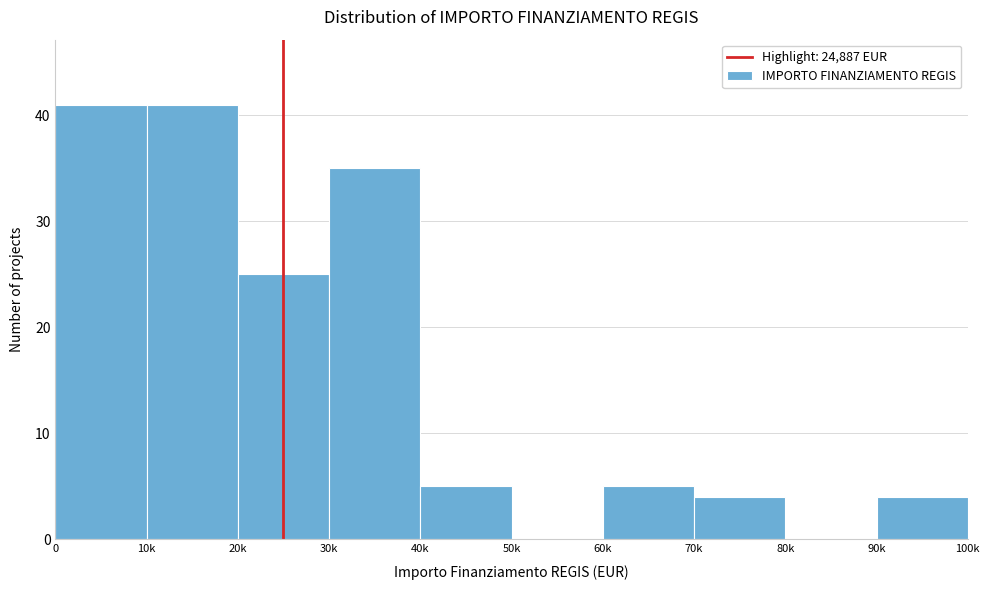

Reading right to left, transcribe all the data shown in this chart.

90k=4	80k=0	70k=4	60k=5	50k=0	40k=5	30k=35	20k=25	10k=41	0=41